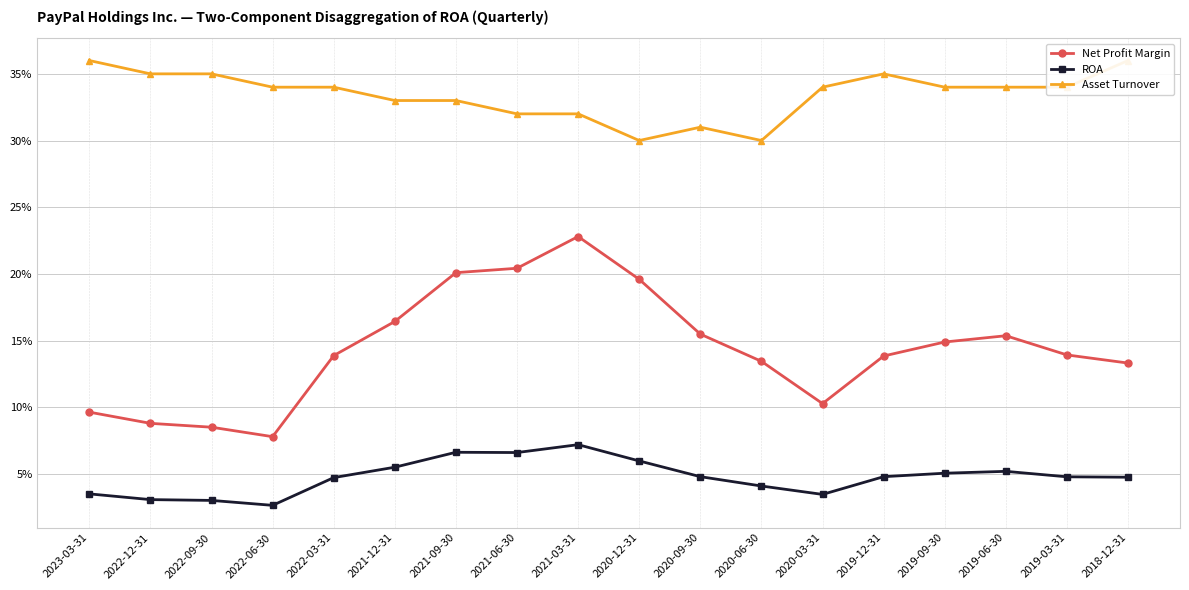

Between 2019-06-30 and 2022-09-30, which is larger?

2019-06-30